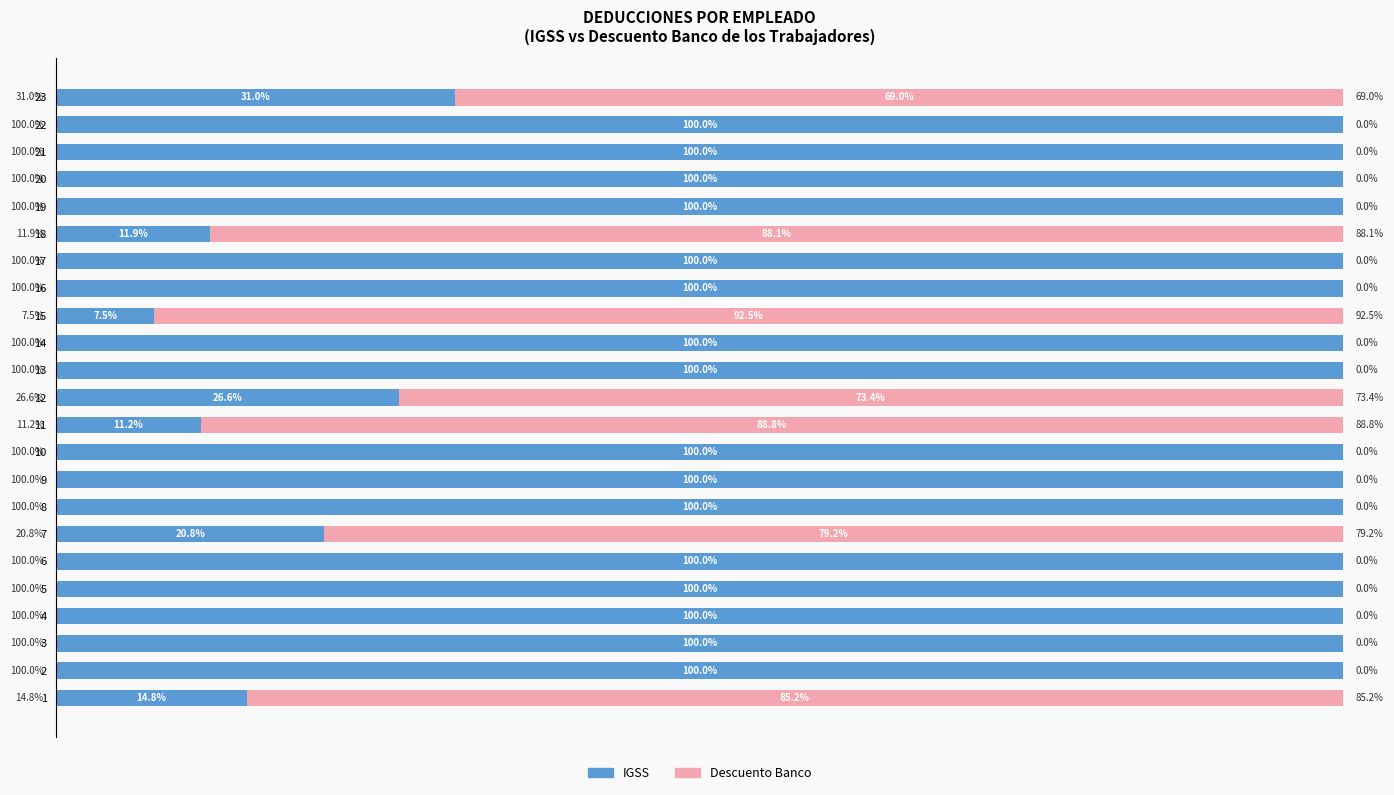

What are all the series names shown in the legend?

IGSS, Descuento Banco